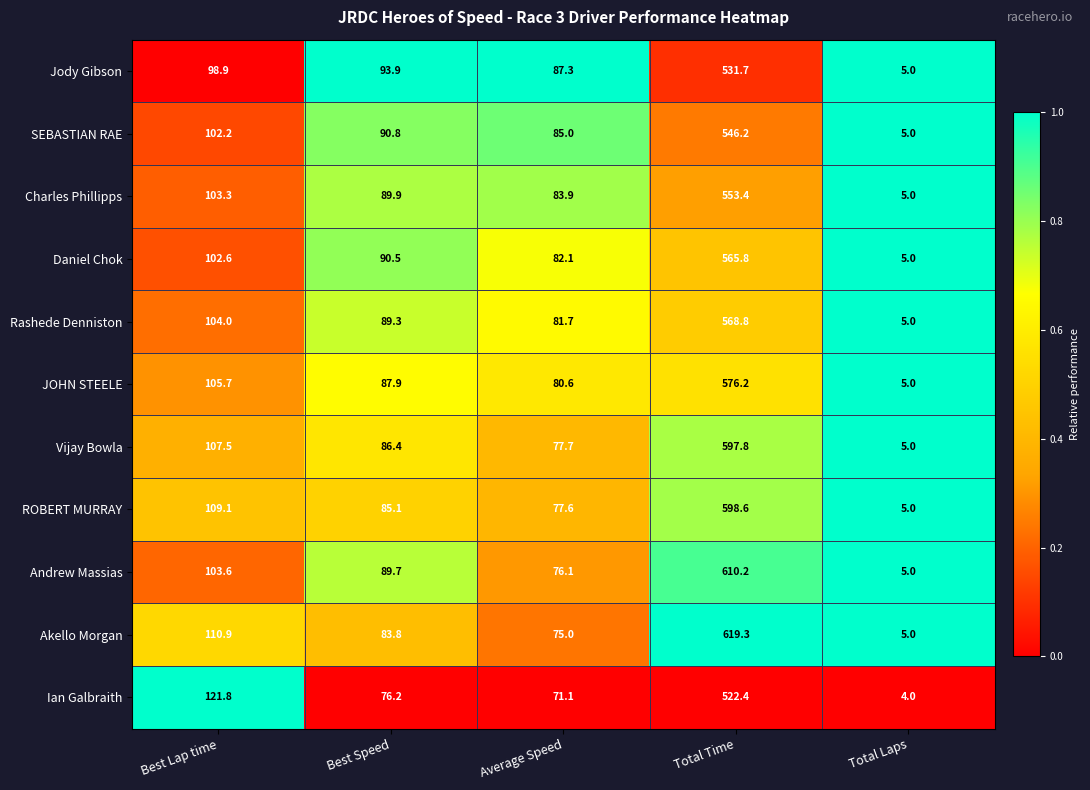

What is the greatest value displayed?

619.3